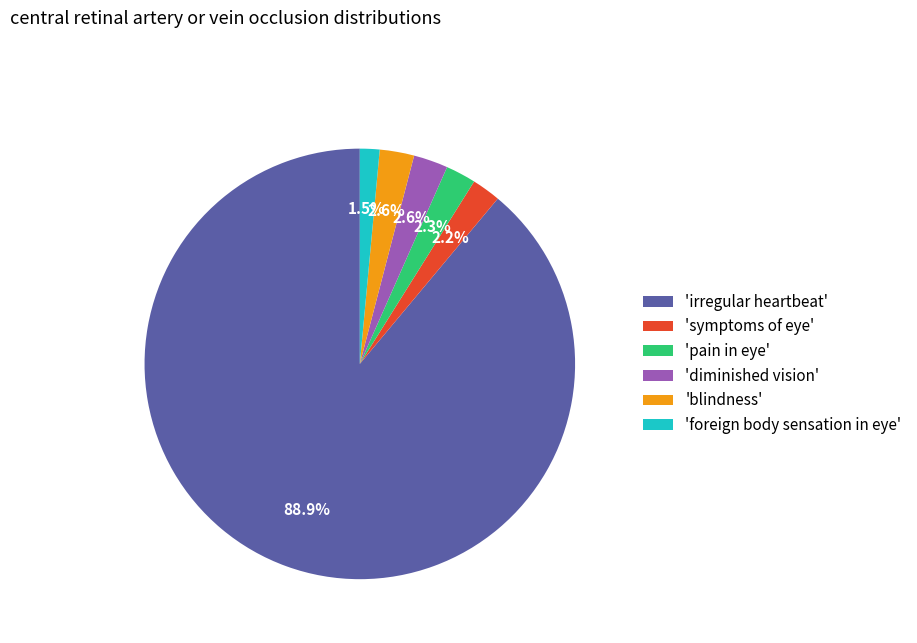

Which slice is the smallest?

'foreign body sensation in eye'